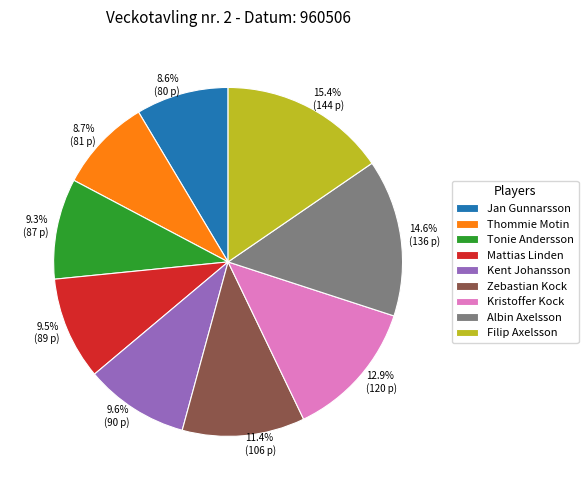

To the nearest percent, what portion does Thommie Motin represent?

9%